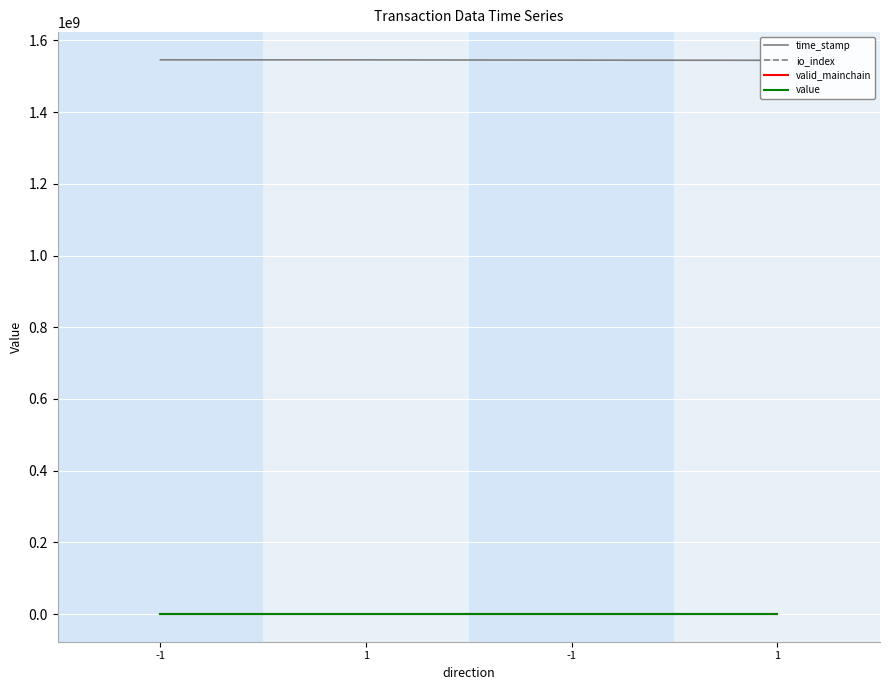

The value series shows 151.9 at 1. True or false?

True